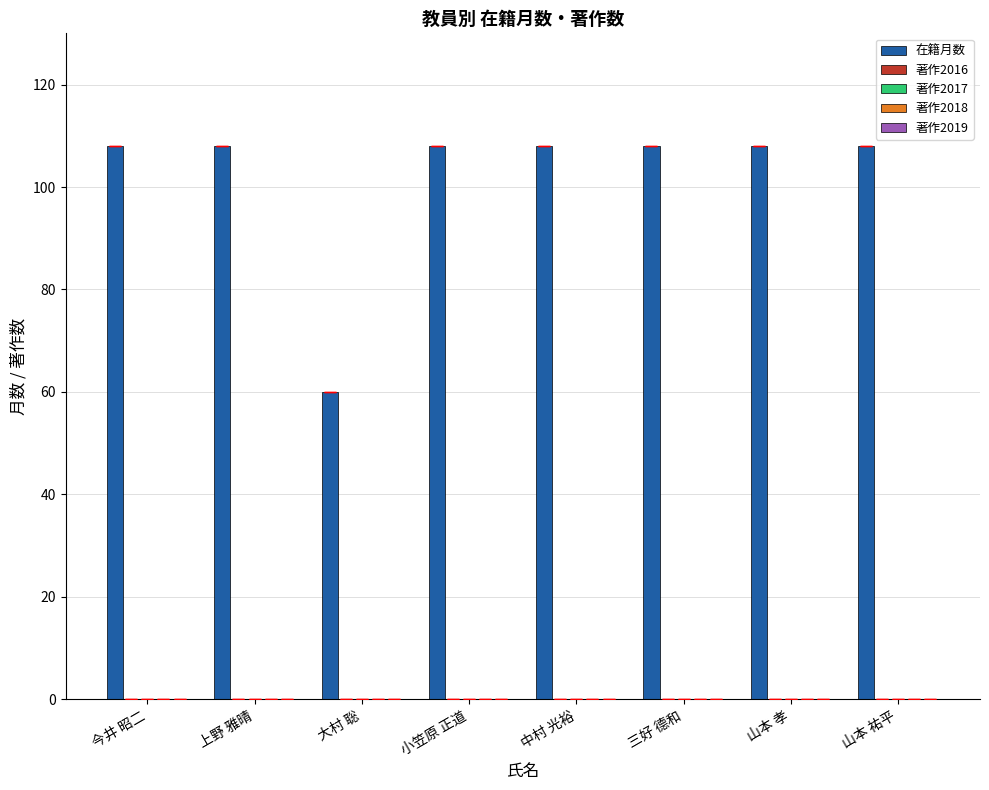

What is the value of the 8th bar from the left?

108